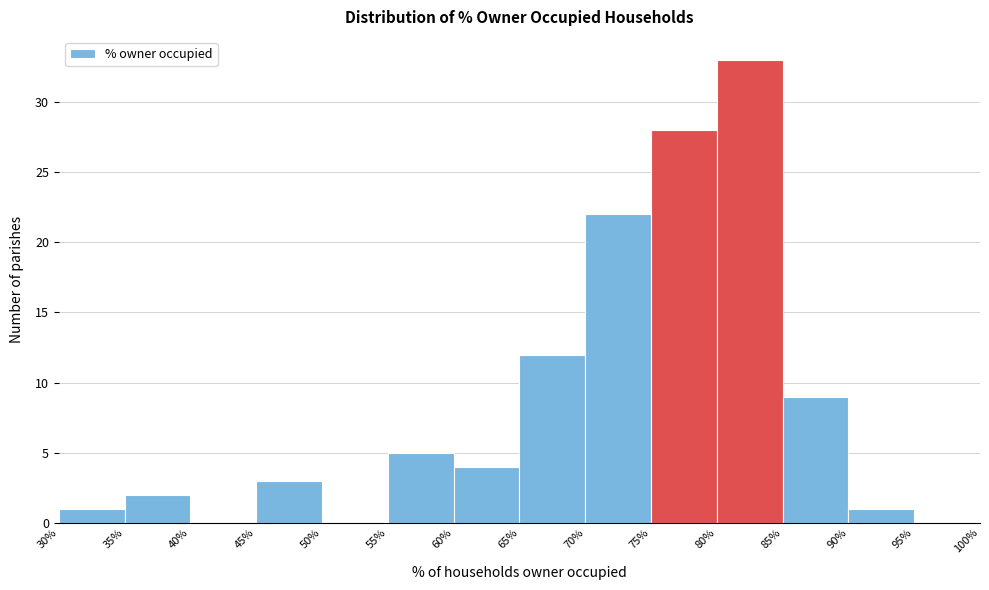

Reading left to right, list every bar in this chart as the range it spans on the x-axis followed by its height. The values are not printed on the chart, so give them approximately, as read against the axis.

30% to 35%: 1
35% to 40%: 2
40% to 45%: 0
45% to 50%: 3
50% to 55%: 0
55% to 60%: 5
60% to 65%: 4
65% to 70%: 12
70% to 75%: 22
75% to 80%: 28
80% to 85%: 33
85% to 90%: 9
90% to 95%: 1
95% to 100%: 0